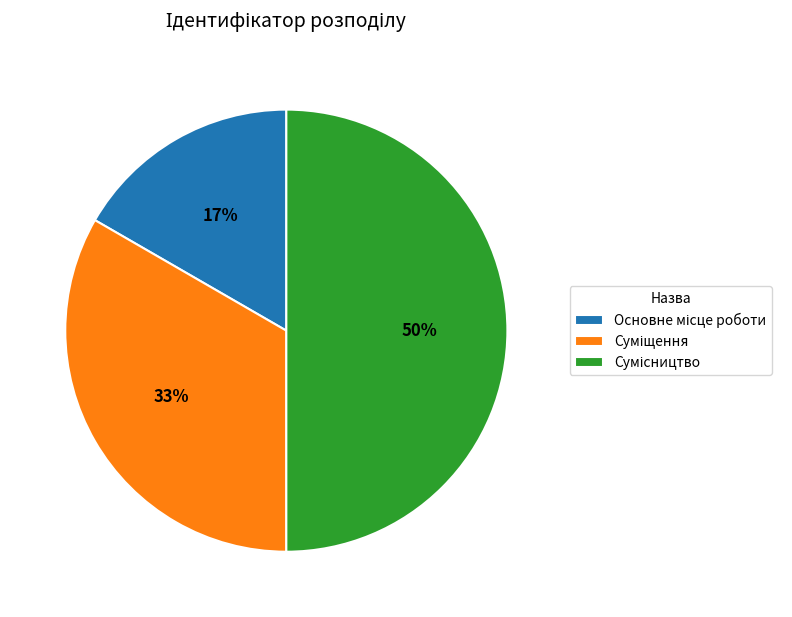

To the nearest percent, what is the difference between the largest and smallest slice percentages?

33%